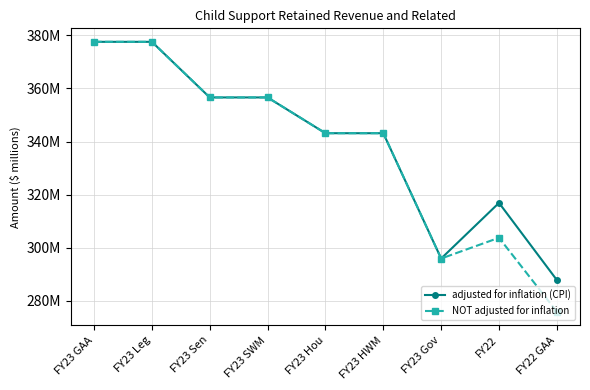

What is the label of the 1st point from the right?

FY22 GAA